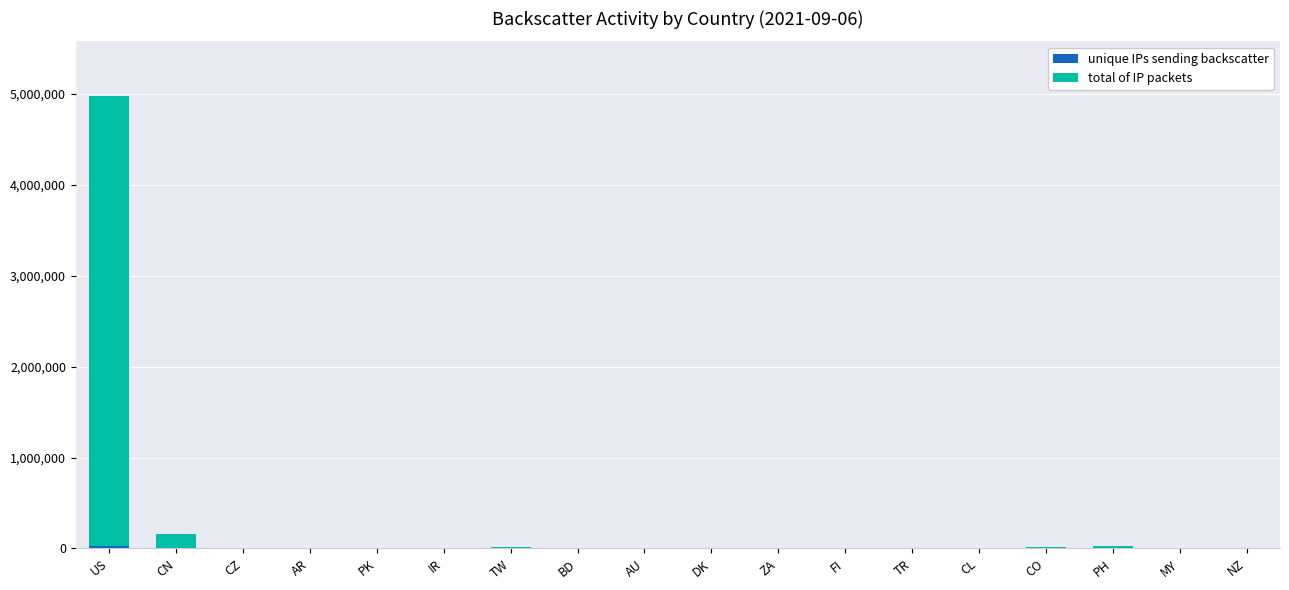

At which category is the sum across all series the highest?

US